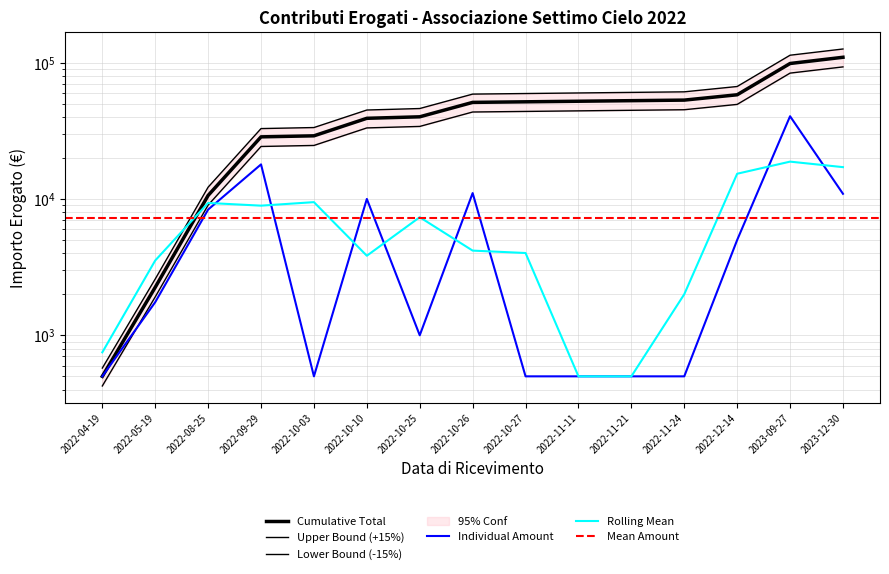

At which category does the chart reach its minimum across all series?

2022-04-19